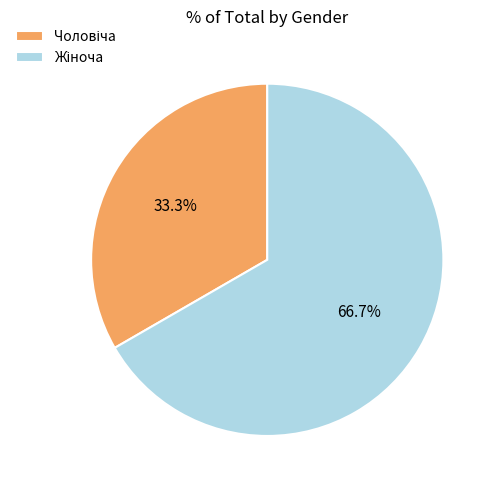

Does any single category account for the majority?

Yes